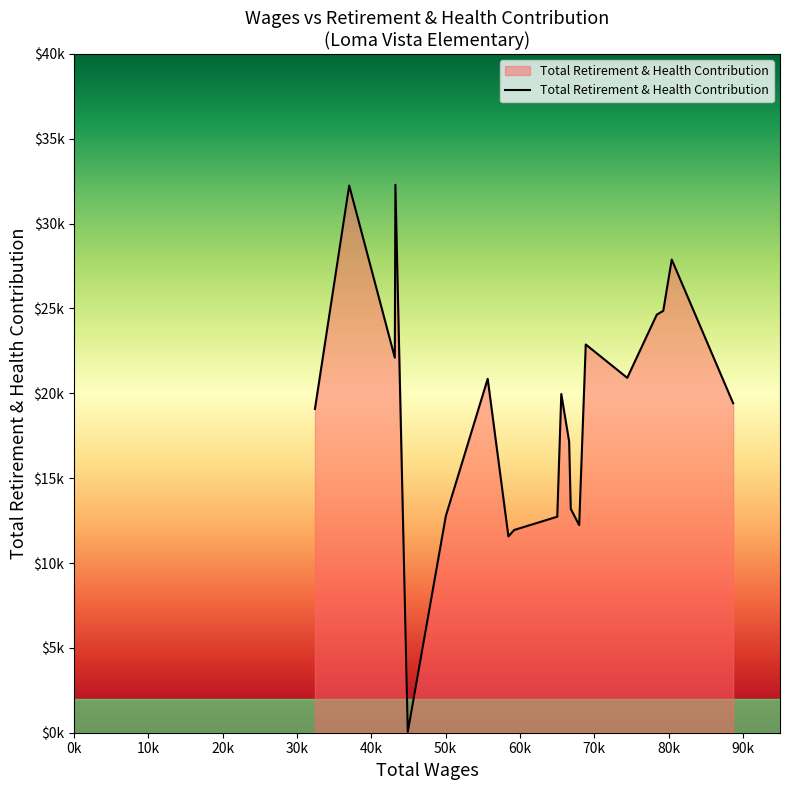

True or false: there are more than 1 points higher than both neighbors.

True